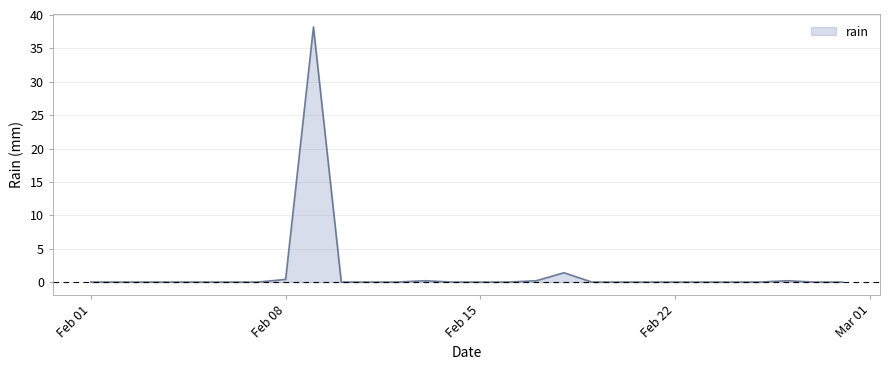

What is the difference between the maximum and minimum values?

38.2